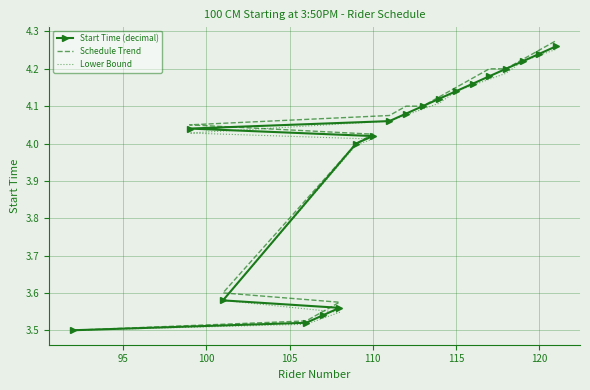

What is the lowest value of the Schedule Trend series?

3.5